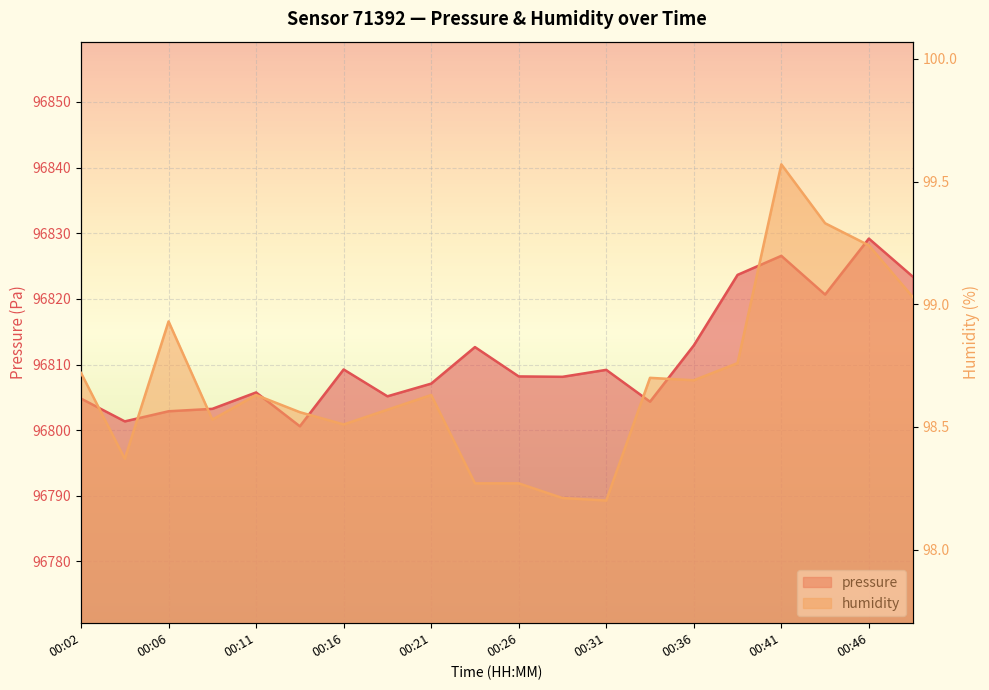

What is the sum of the humidity values at 00:11 and 00:33?

197.3